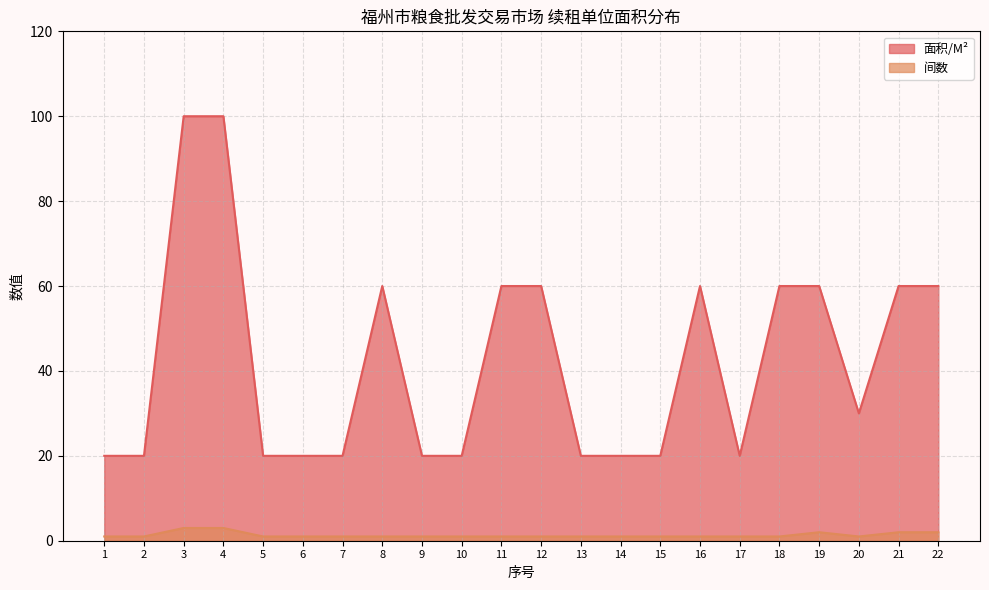

What are all the series names shown in the legend?

面积/M², 间数